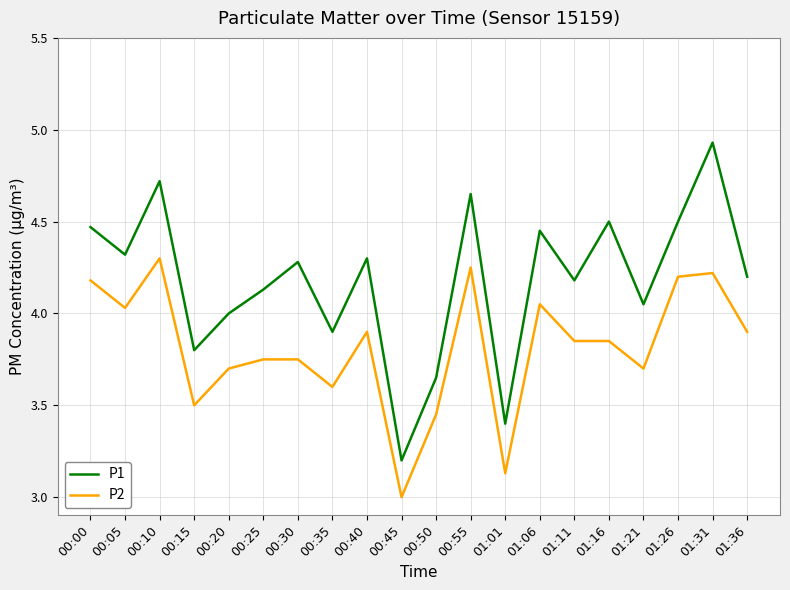

What position from the right is 01:01?

8